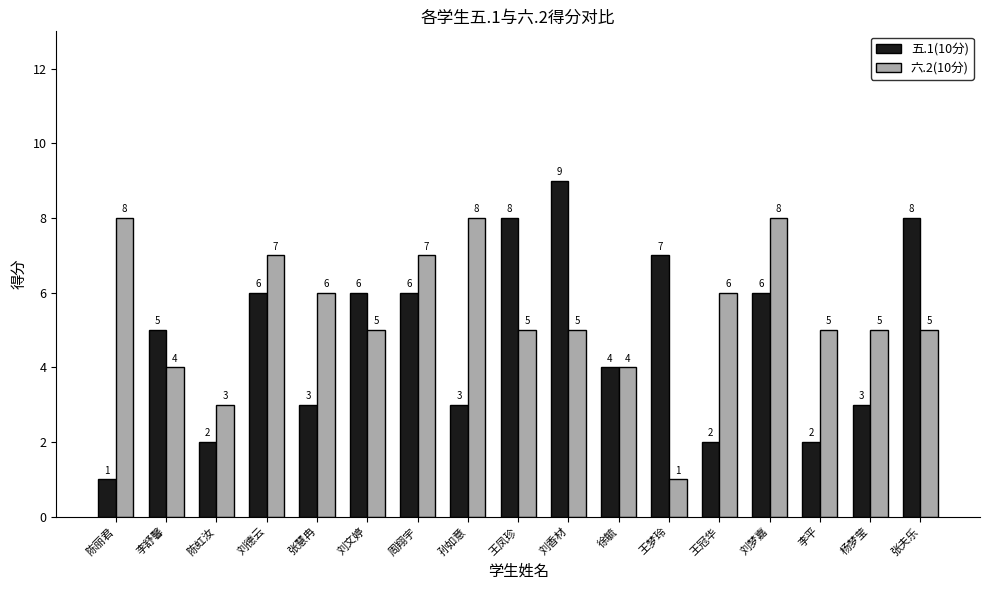

At which label is 五.1(10分) closest to 5?

李舒馨